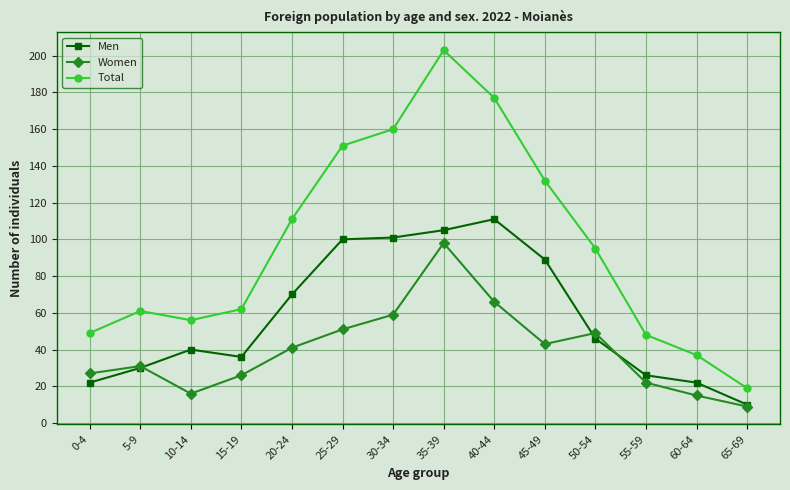

What are all the series names shown in the legend?

Men, Women, Total